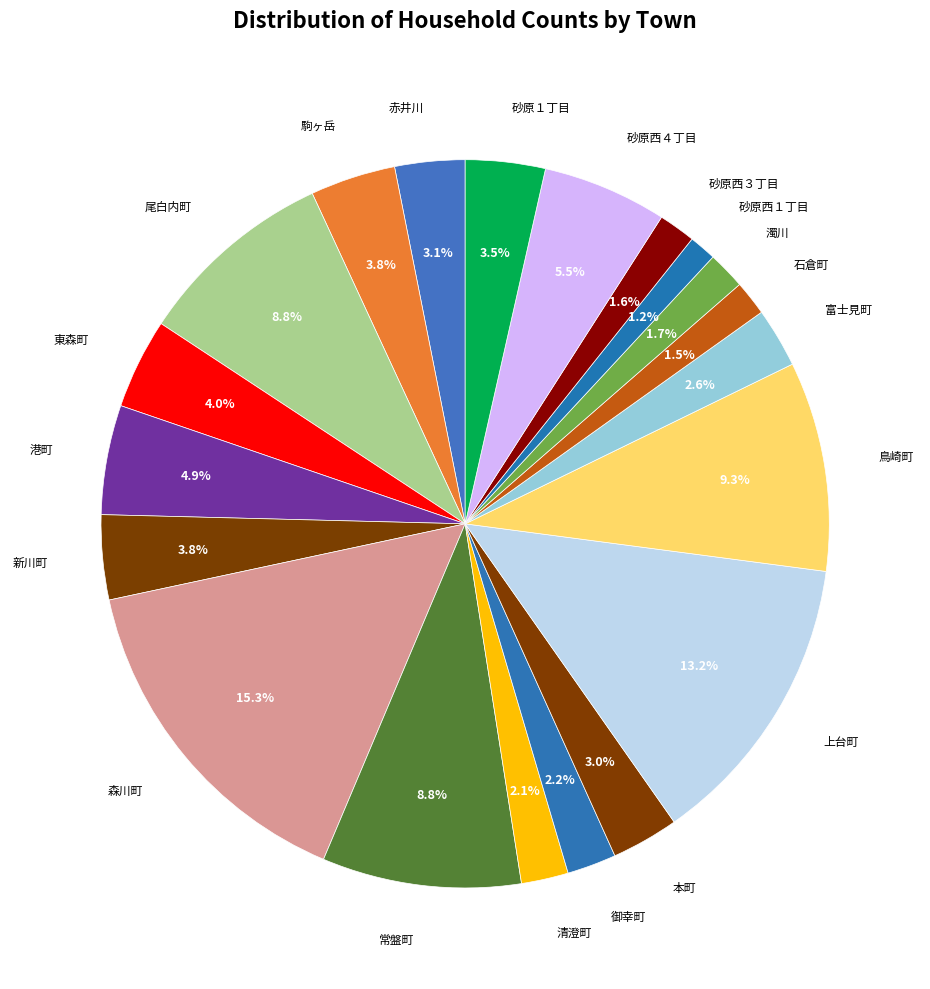

Which category has the biggest portion of the pie?

森川町